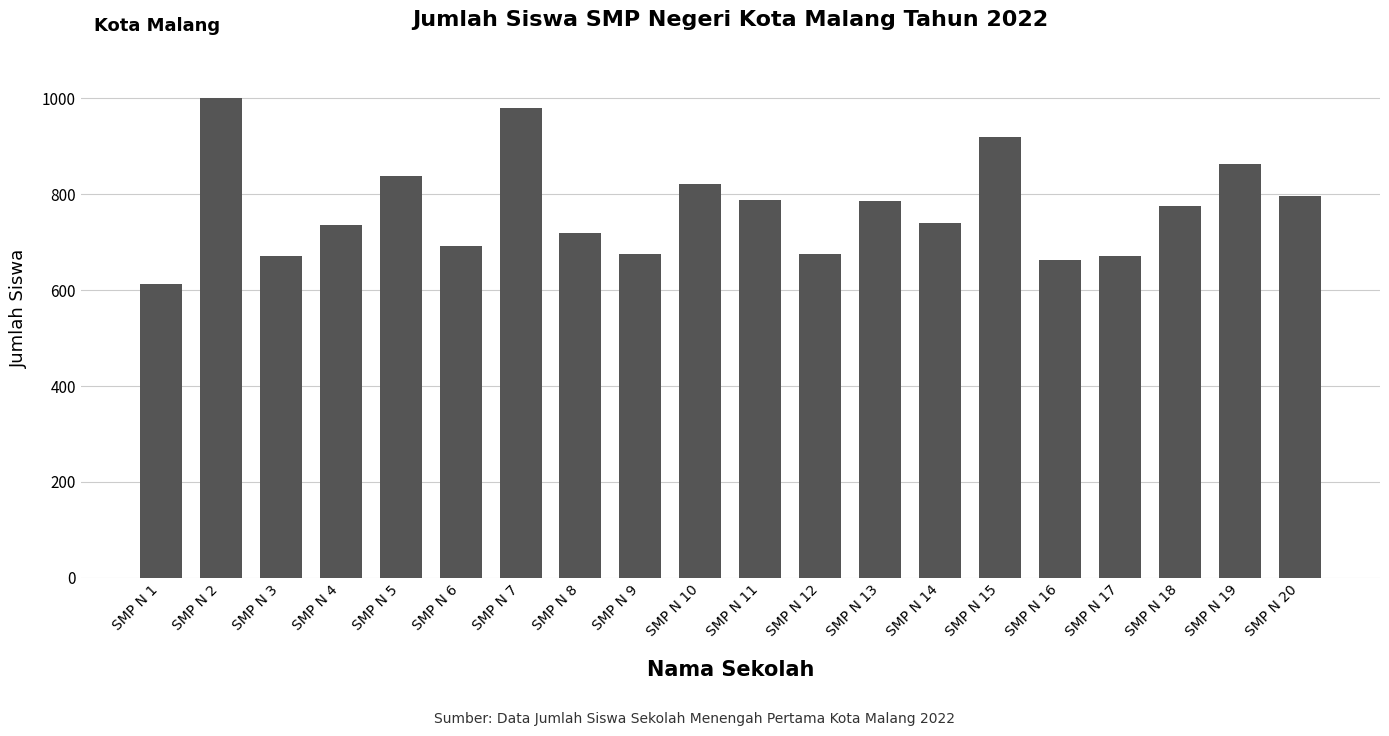

What is the change in value from SMP N 5 to SMP N 7?

+143